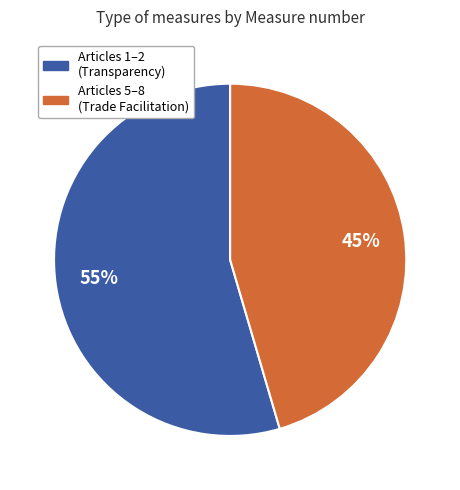

To the nearest percent, what is the average slice percentage?

50%